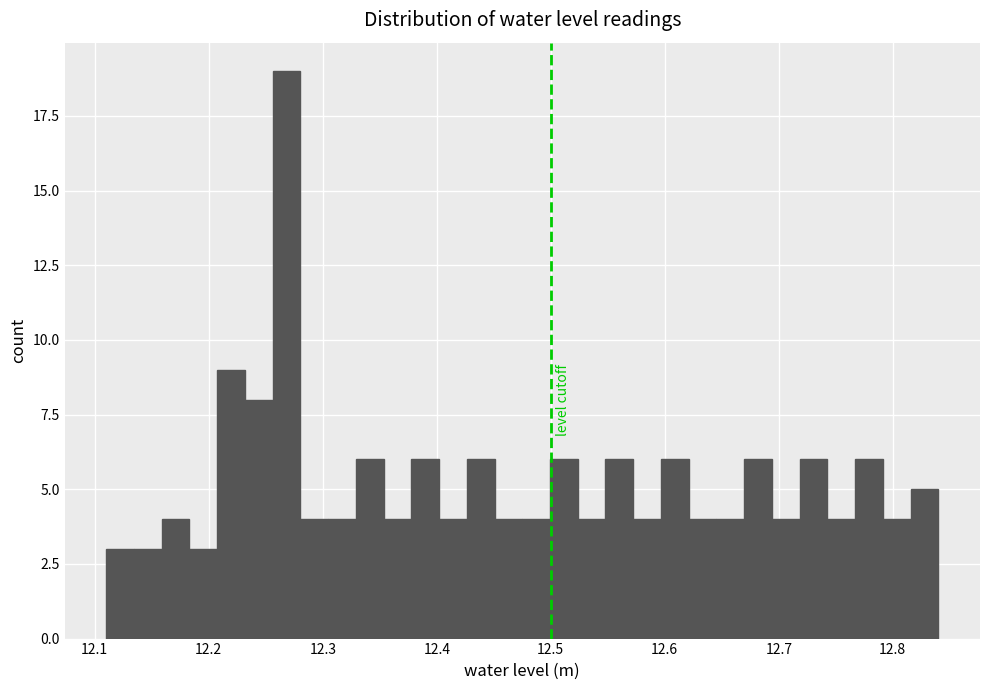

Read against the x-axis, roughly where is the centre of the tallest bar?

12.27